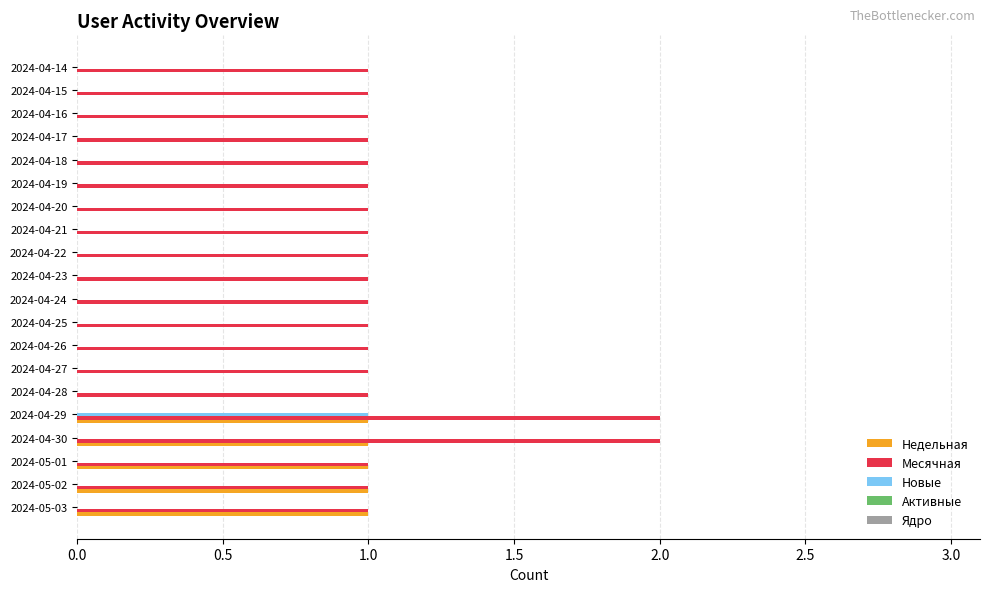

The value of Недельная at 2024-04-19 is 0. True or false?

True